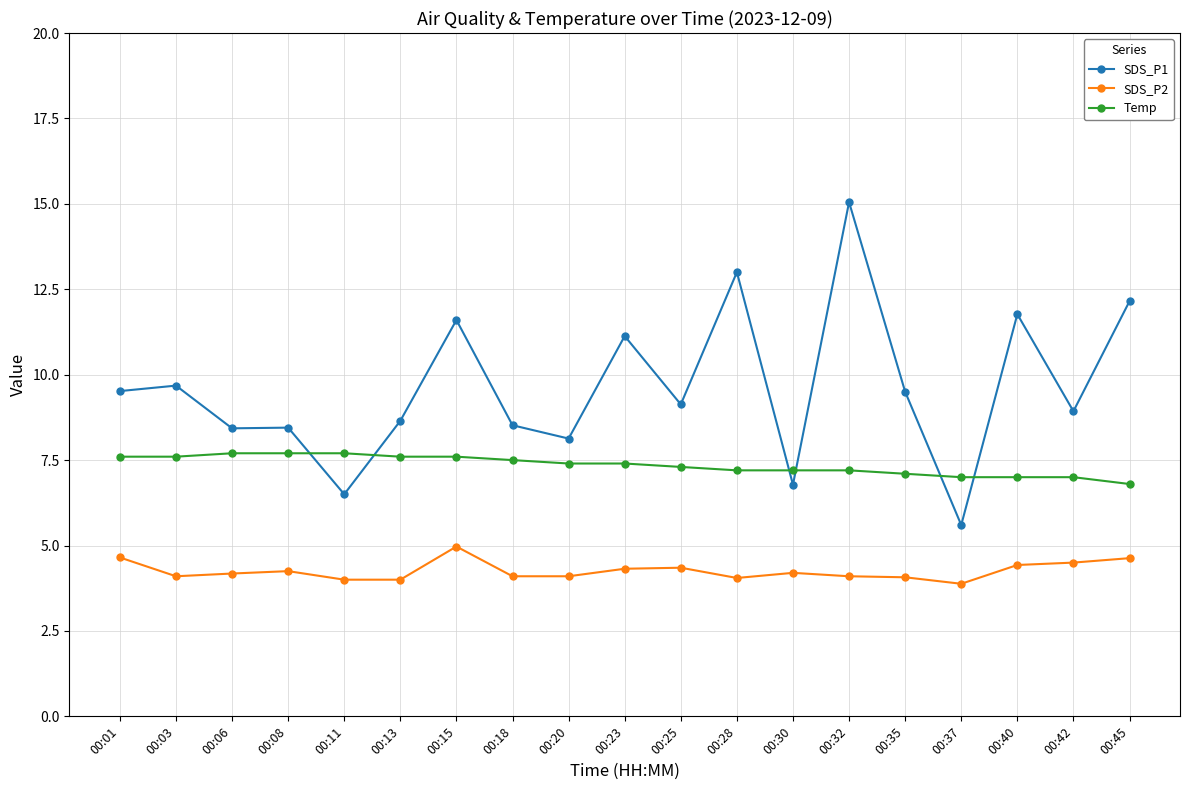

Is this an area chart (filled region under the line)?

No